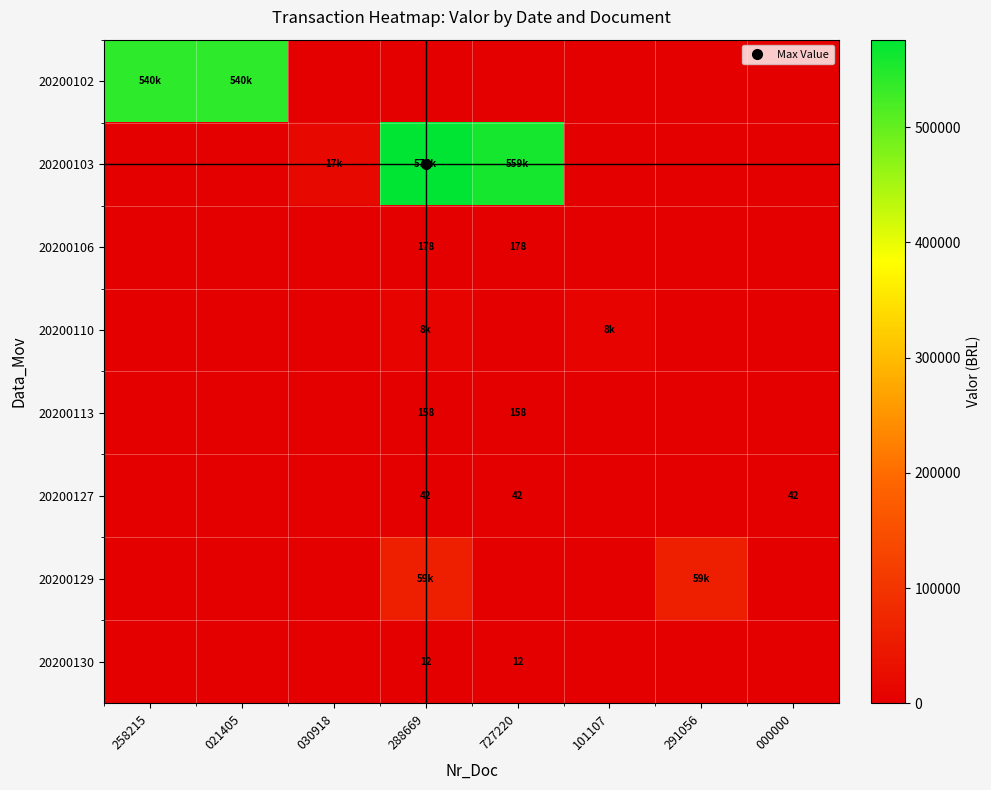

At how many categories does at least one series exceed 453699?

4